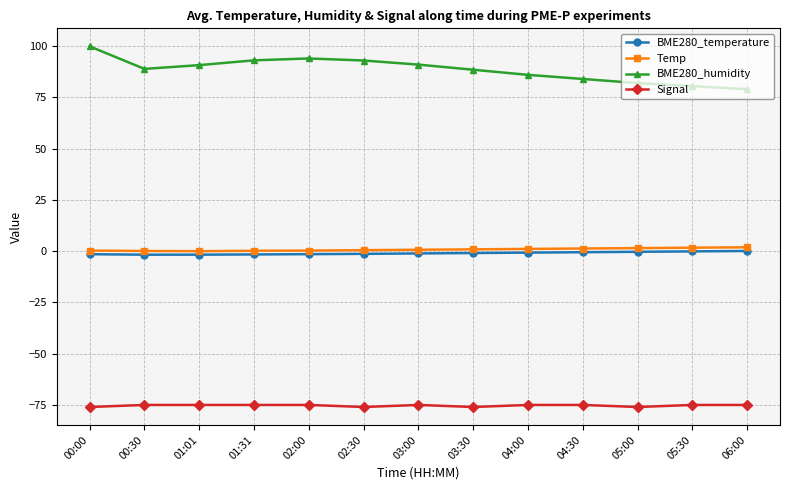

Count the number of categories in the chart.

13